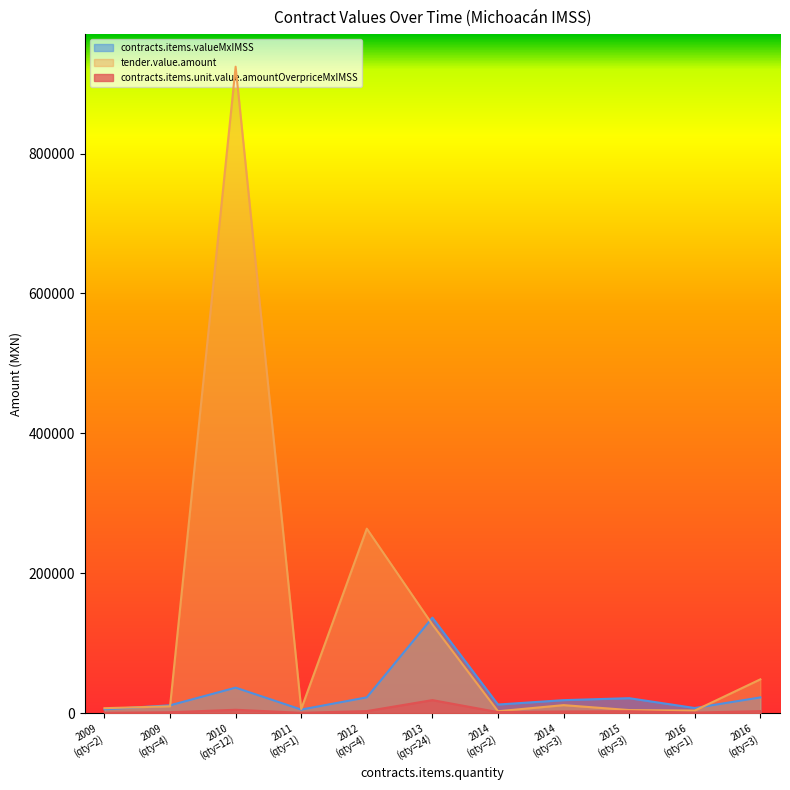

How many categories are shown in the chart?

11